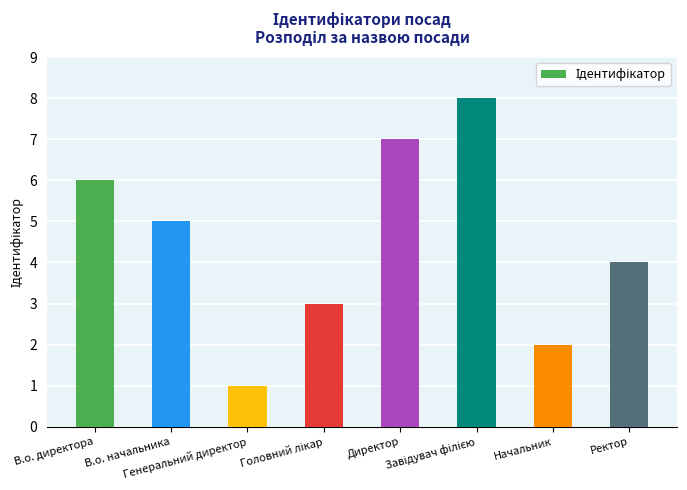

What is the maximum value shown in the chart?

8